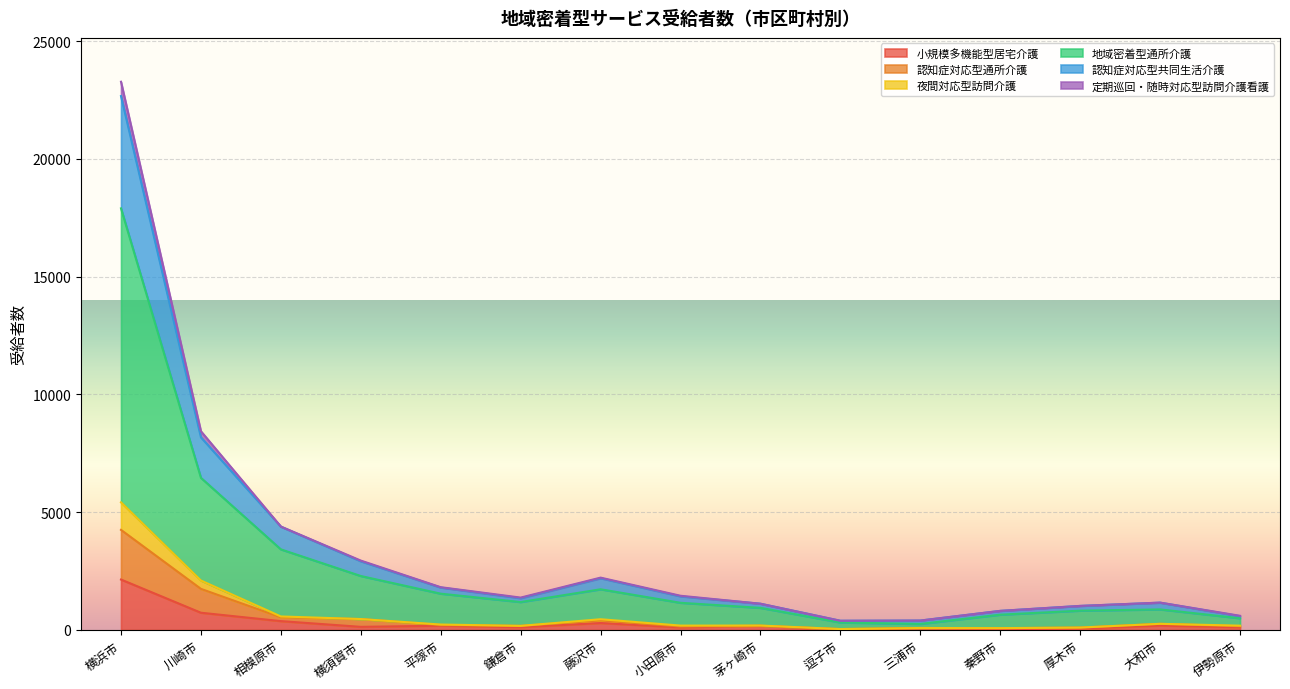

At which category is the sum across all series the highest?

横浜市